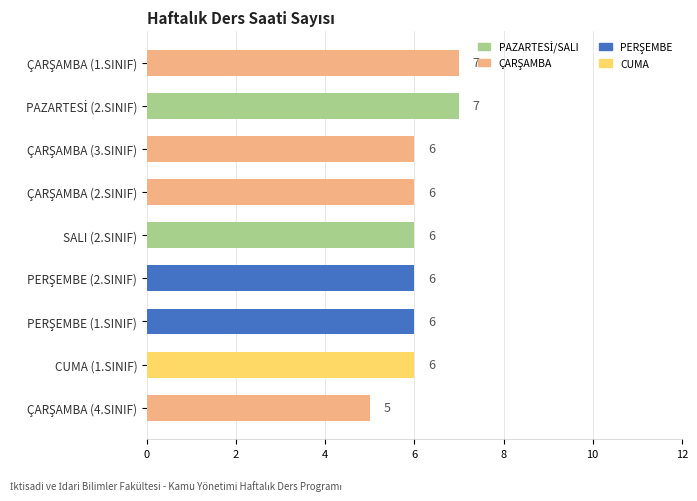

How many values are between 6 and 7?

8